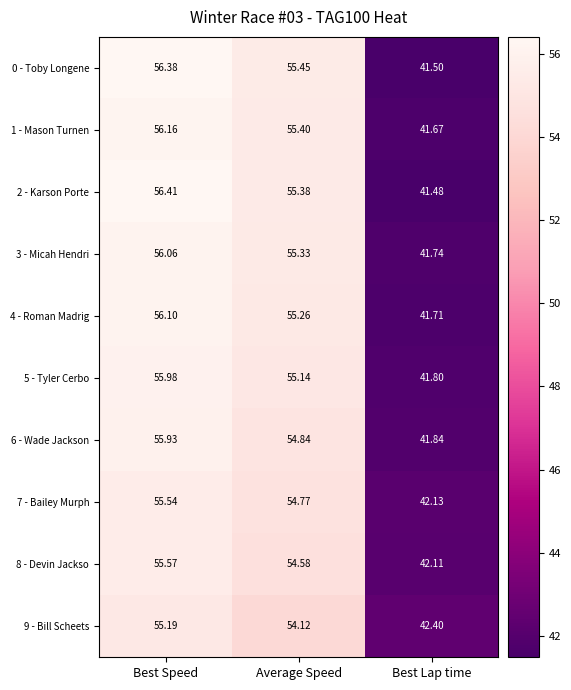

Which series has the widest spread of values?

2 - Karson Porte